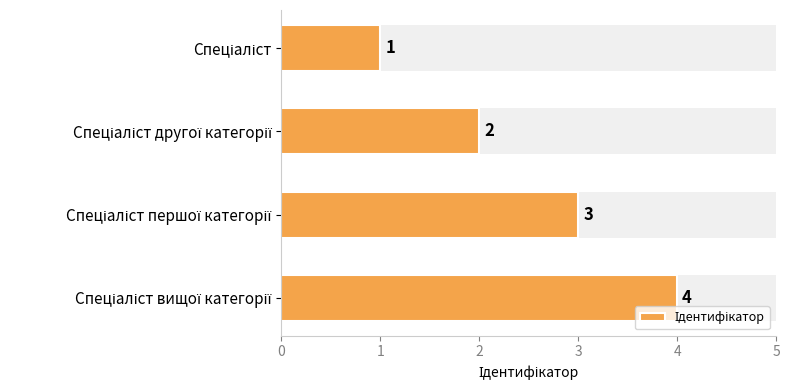

What is the change in value from 0 to 3?

+3